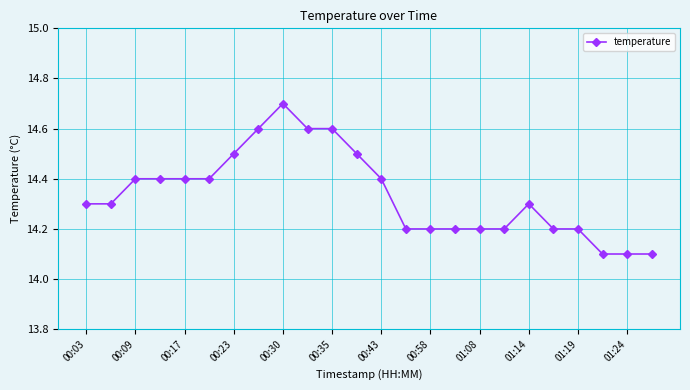

Reading left to right, list all the values displayed in this chart.

14.3	14.3	14.4	14.4	14.4	14.4	14.5	14.6	14.7	14.6	14.6	14.5	14.4	14.2	14.2	14.2	14.2	14.2	14.3	14.2	14.2	14.1	14.1	14.1